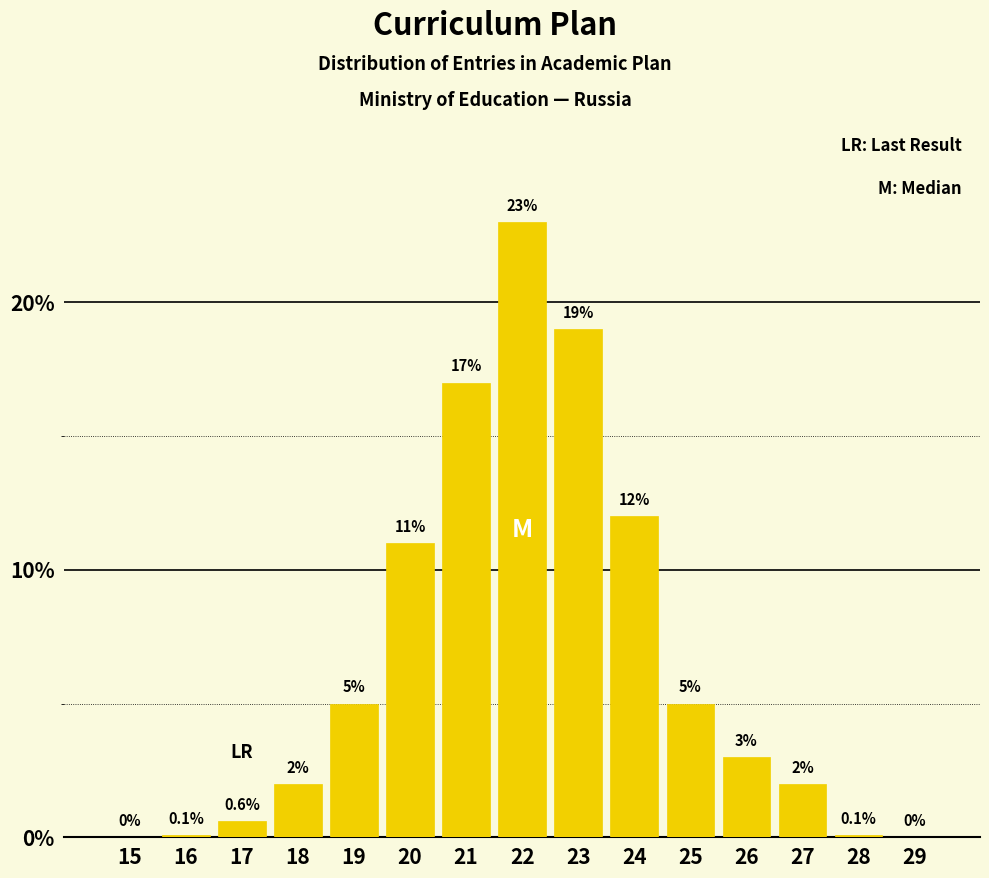

Reading left to right, extract all data points from this chart.

15=0.0	16=0.1	17=0.6	18=2.0	19=5.0	20=11.0	21=17.0	22=23.0	23=19.0	24=12.0	25=5.0	26=3.0	27=2.0	28=0.1	29=0.0